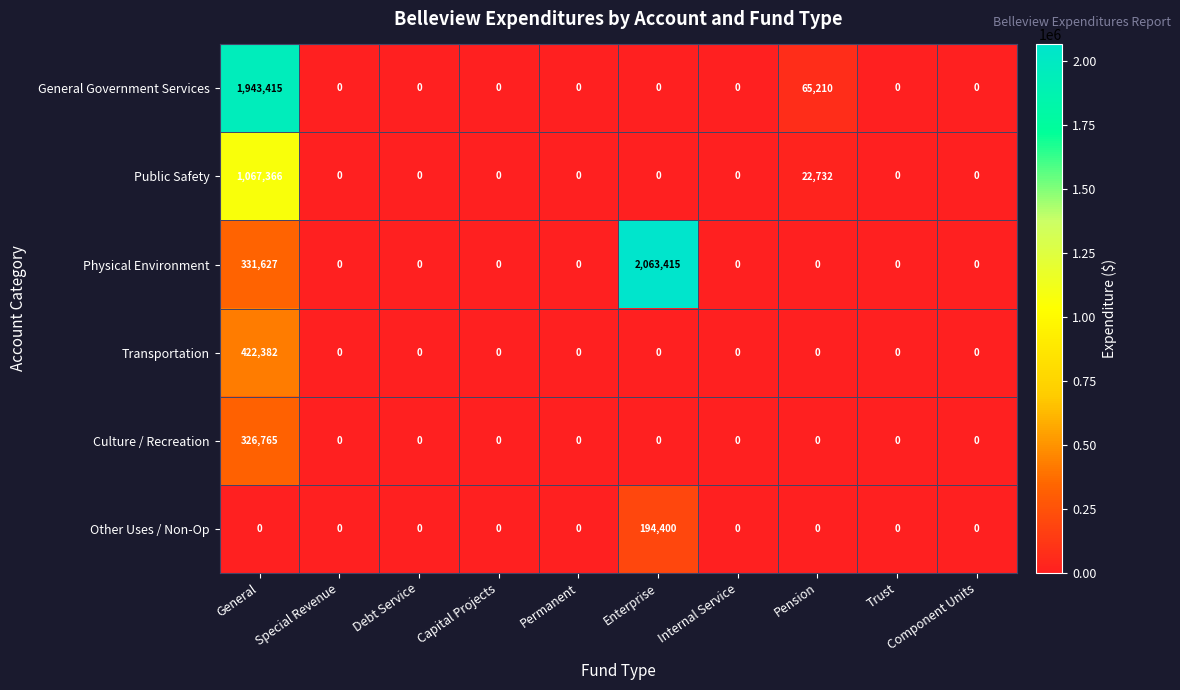

List the series in order of their peak value, highest first.

Physical Environment, General Government Services, Public Safety, Transportation, Culture / Recreation, Other Uses / Non-Op